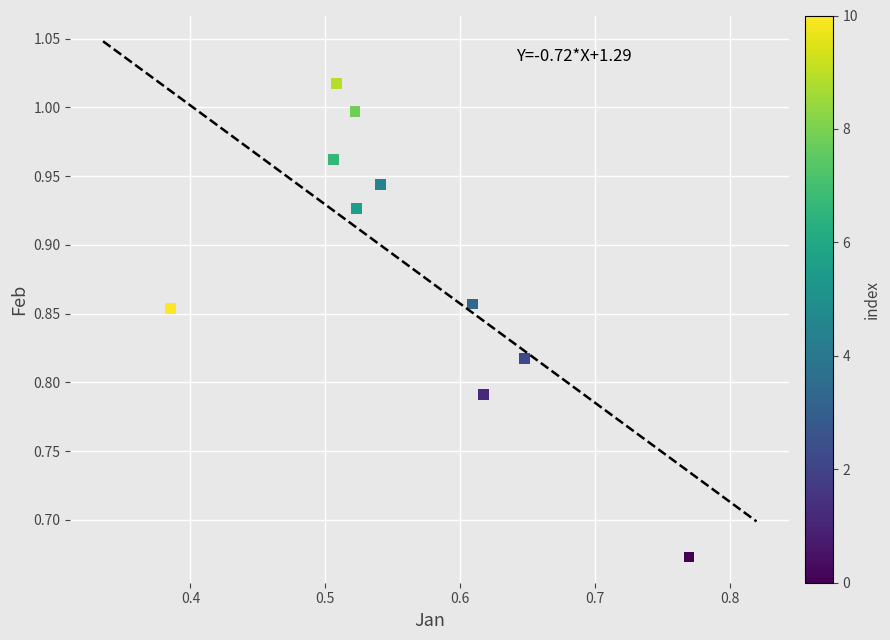

What is the average X value?

0.6